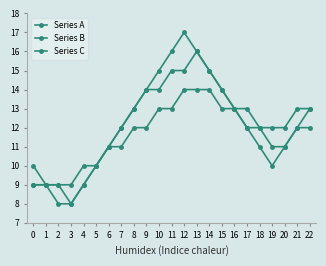

How many lines are shown in the chart?

3